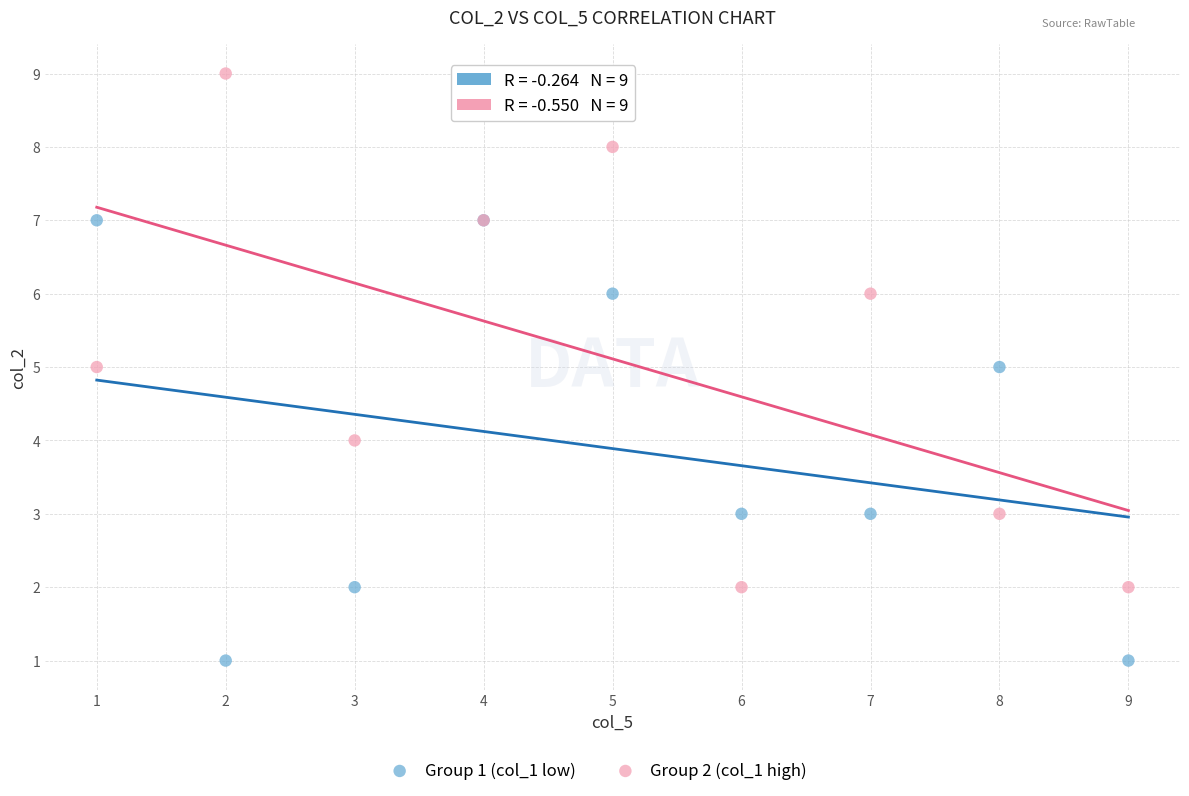

Which series contains the lowest Y value?

Group 1 (col_1 low)